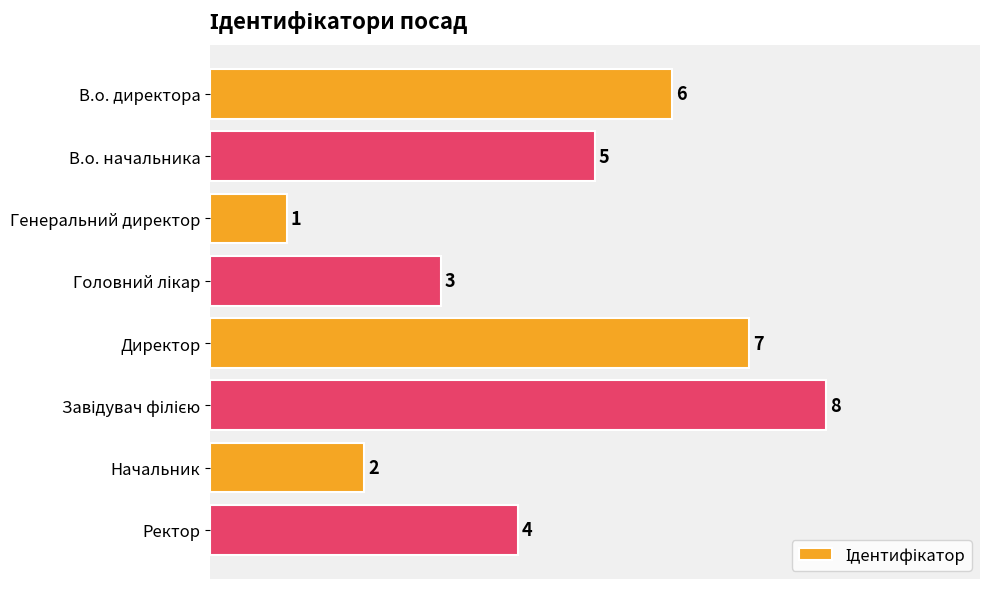

What is the smallest value displayed?

1